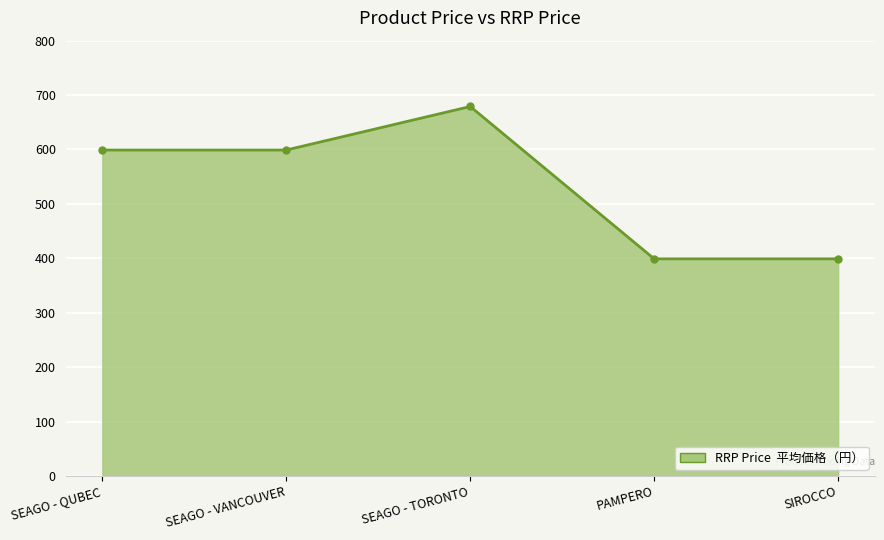

Read the value at SEAGO - VANCOUVER.

599